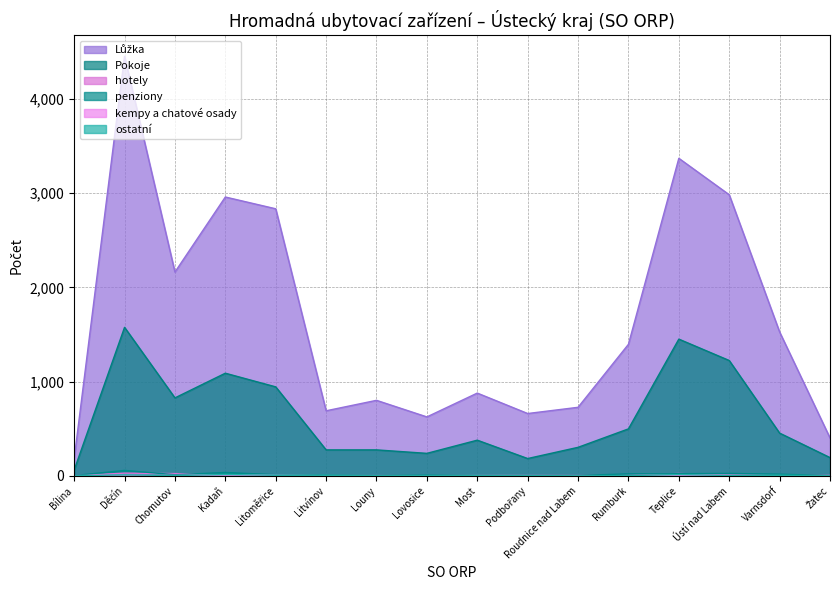

What is the maximum value for Lůžka?

4454